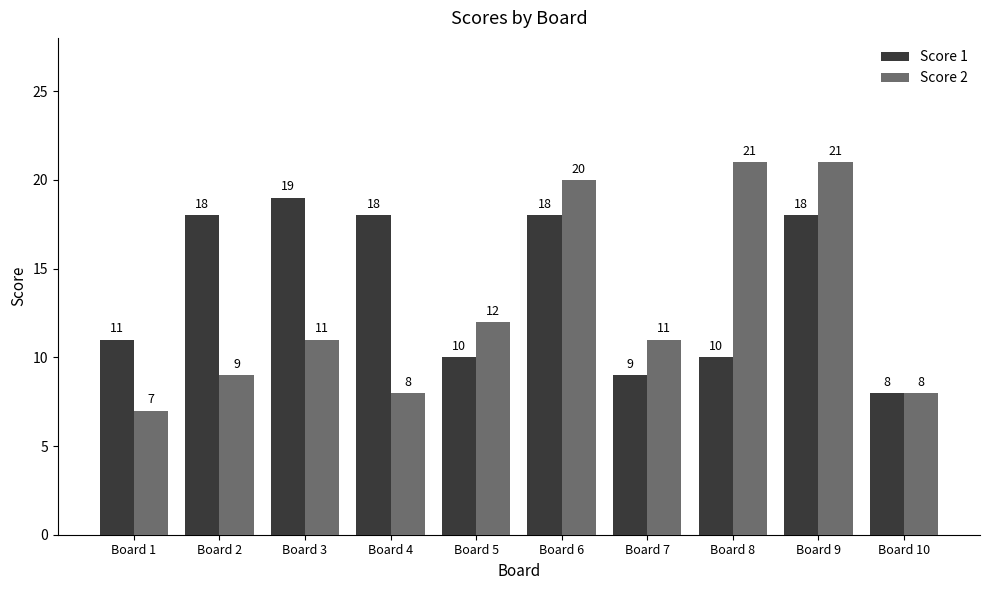

What is the difference between the highest and lowest values at Board 3?

8